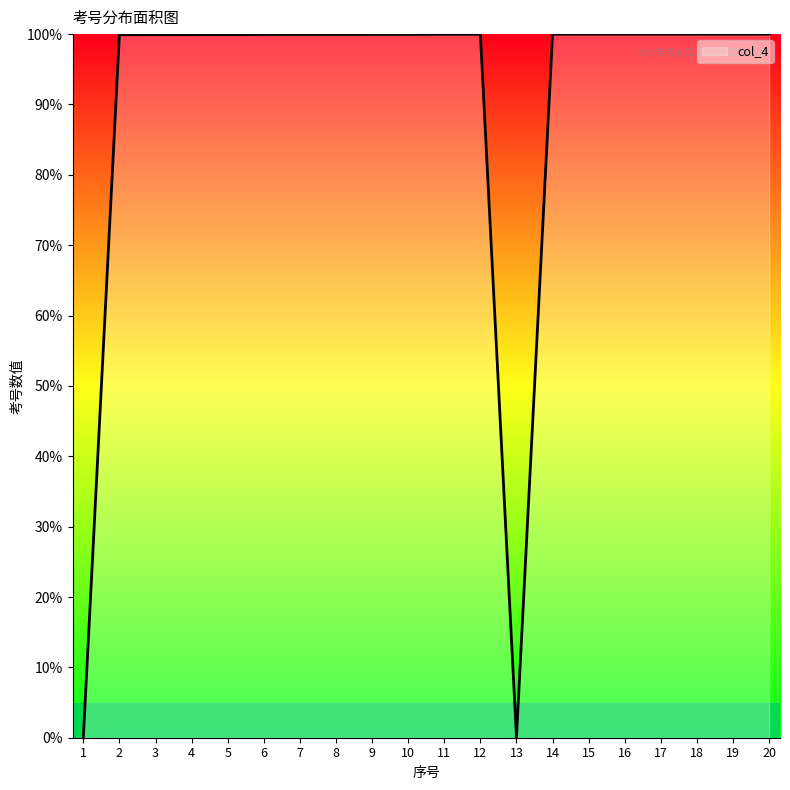

Approximately how many times larger is the value at 12 compared to 8?

1.0